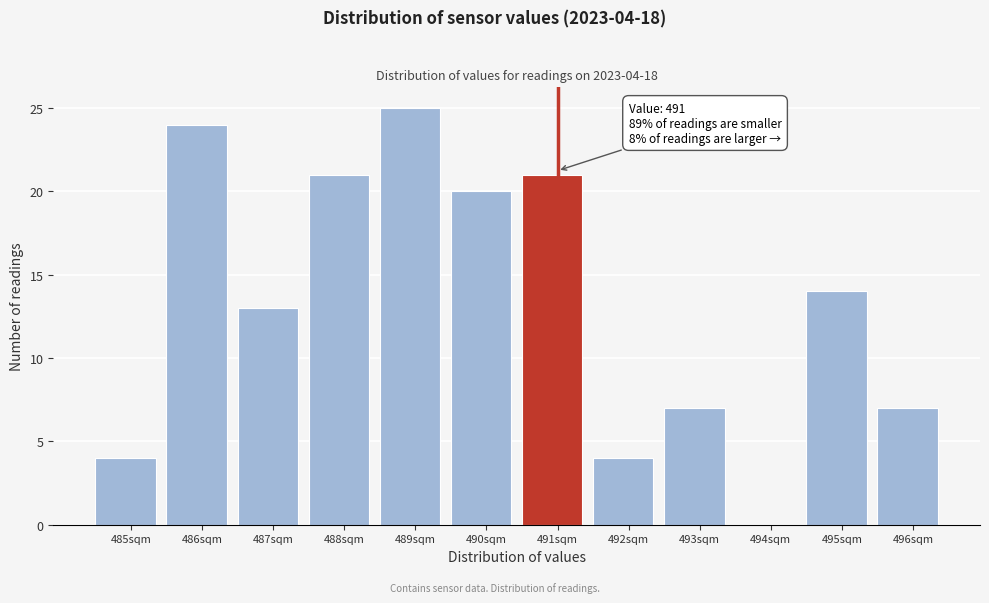

Reading left to right, what are all the values shown in this chart?

485sqm=4	486sqm=24	487sqm=13	488sqm=21	489sqm=25	490sqm=20	491sqm=21	492sqm=4	493sqm=7	494sqm=0	495sqm=14	496sqm=7